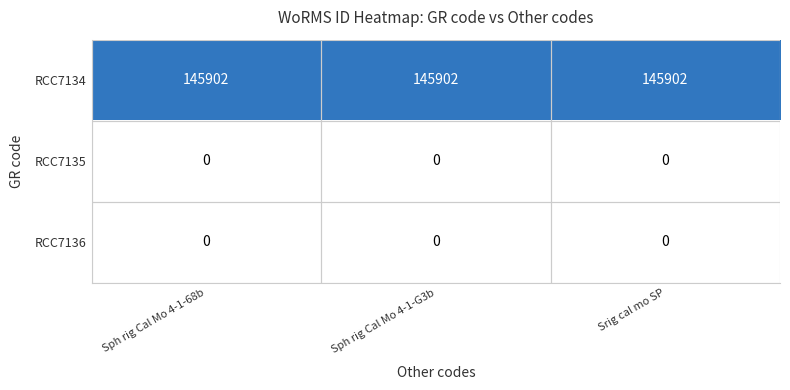

True or false: RCC7134 has a value of 145902 at Sph rig Cal Mo 4-1-68b.

True